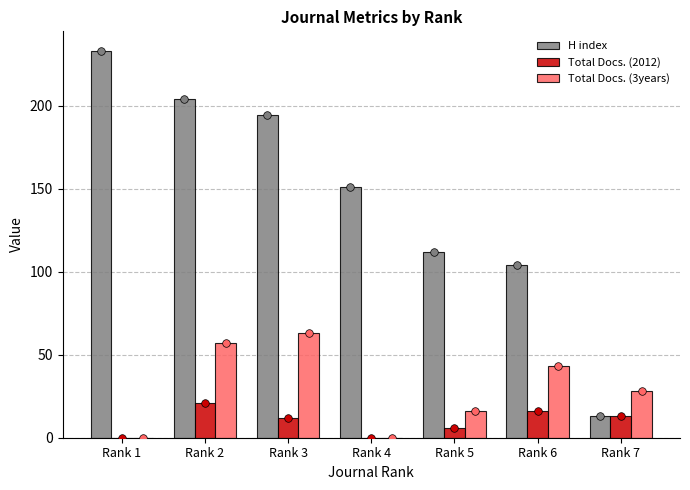

What are all the series names shown in the legend?

H index, Total Docs. (2012), Total Docs. (3years)